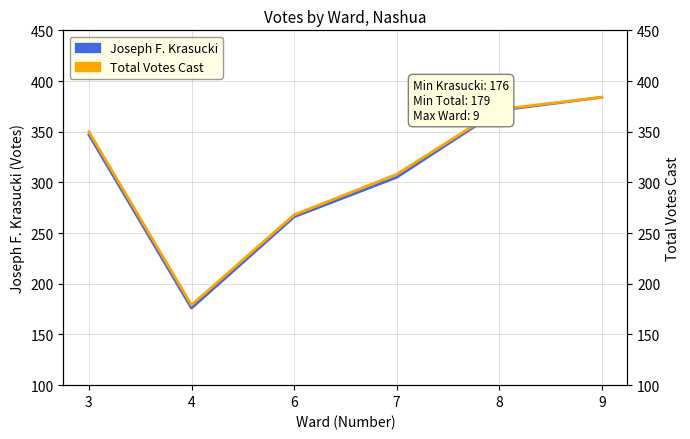

True or false: Joseph F. Krasucki and Total Votes Cast cross at least once.

False